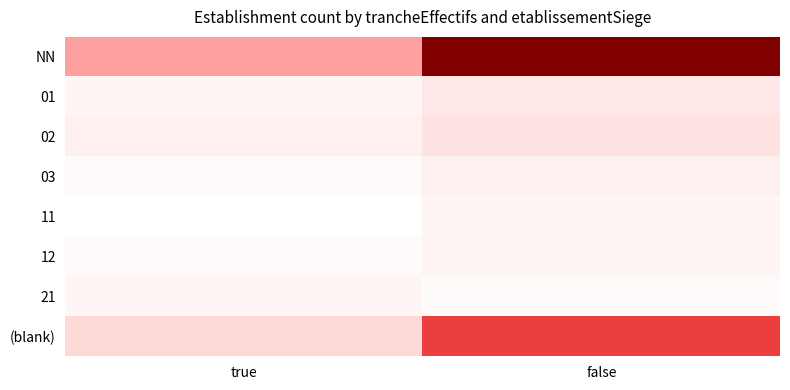

How many categories are shown in the chart?

2